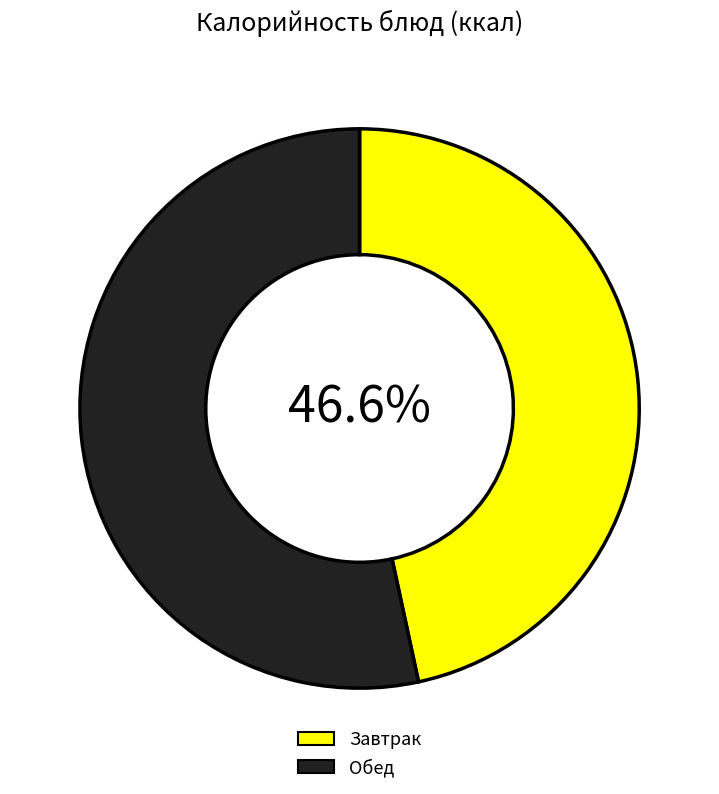

How many slices are in this pie chart?

2